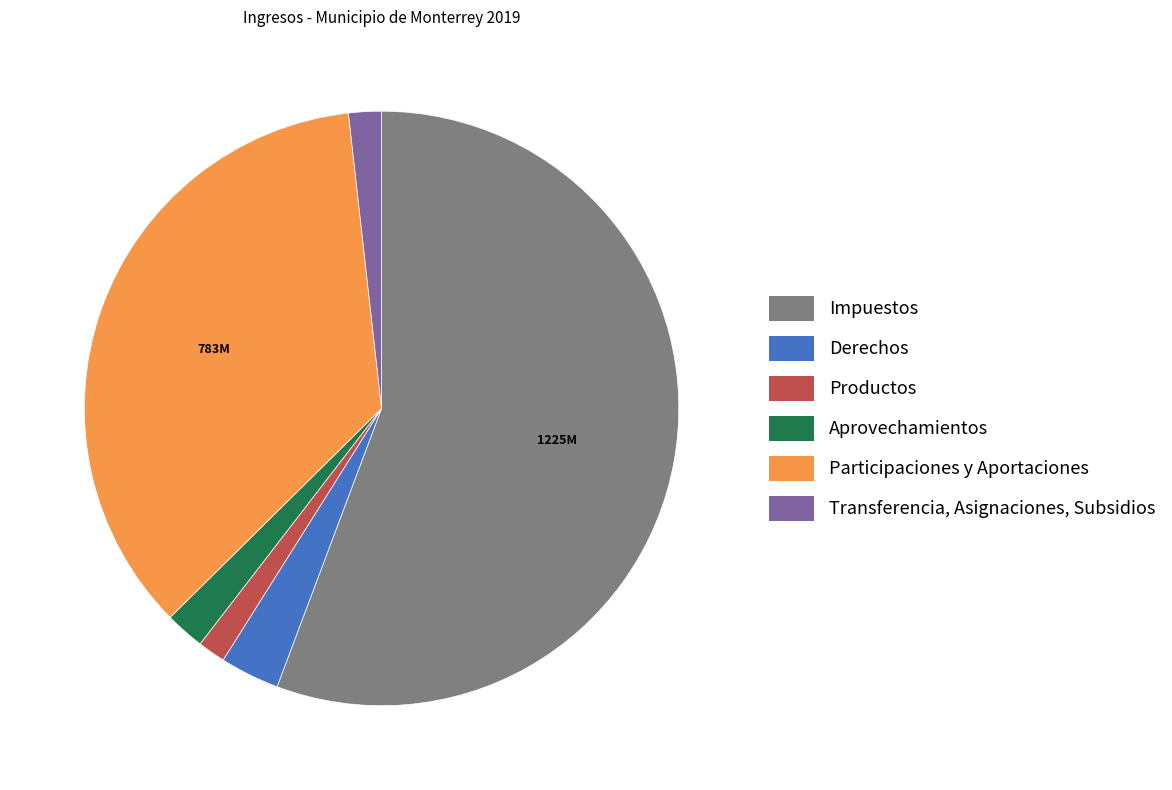

Approximately how many times larger is the value at Aprovechamientos compared to Productos?

1.4